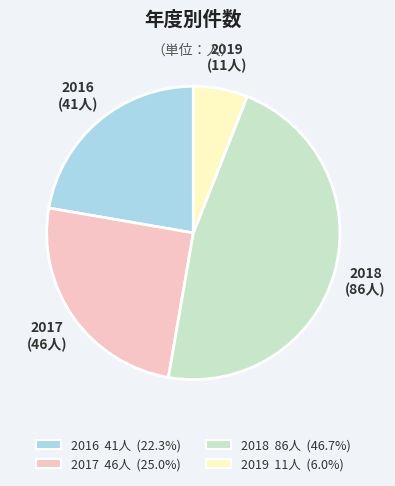

The 2017 slice represents 36% of the pie. True or false?

False